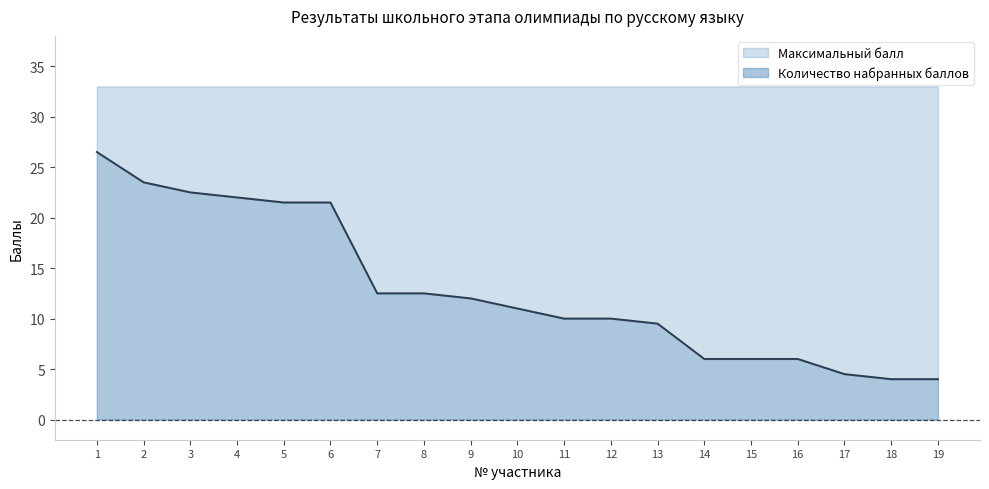

What is the value of the 12th point from the left?

10.0